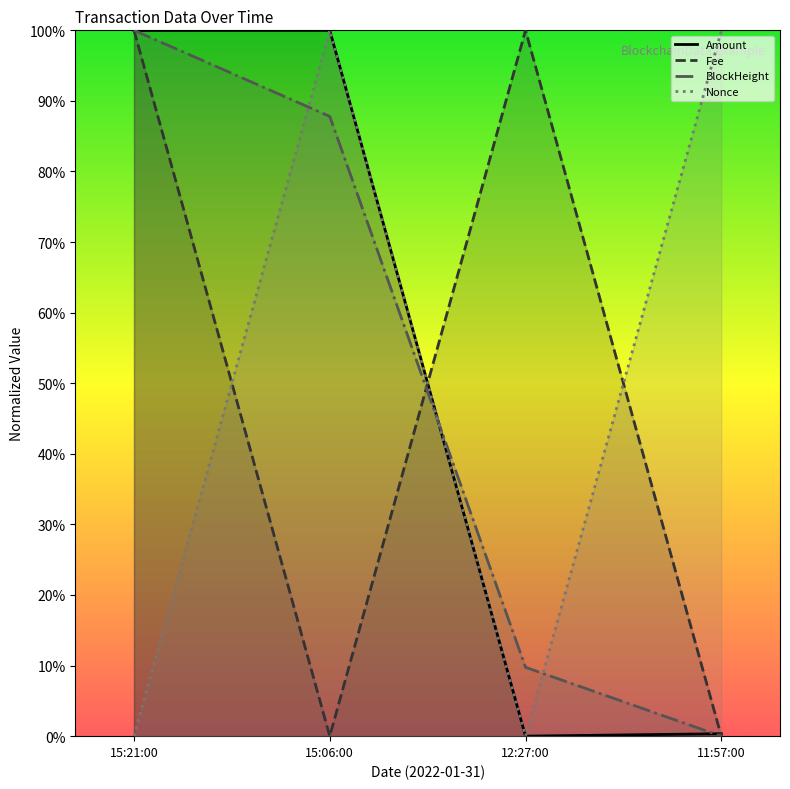

At which label is Nonce closest to 0?

12:27:00